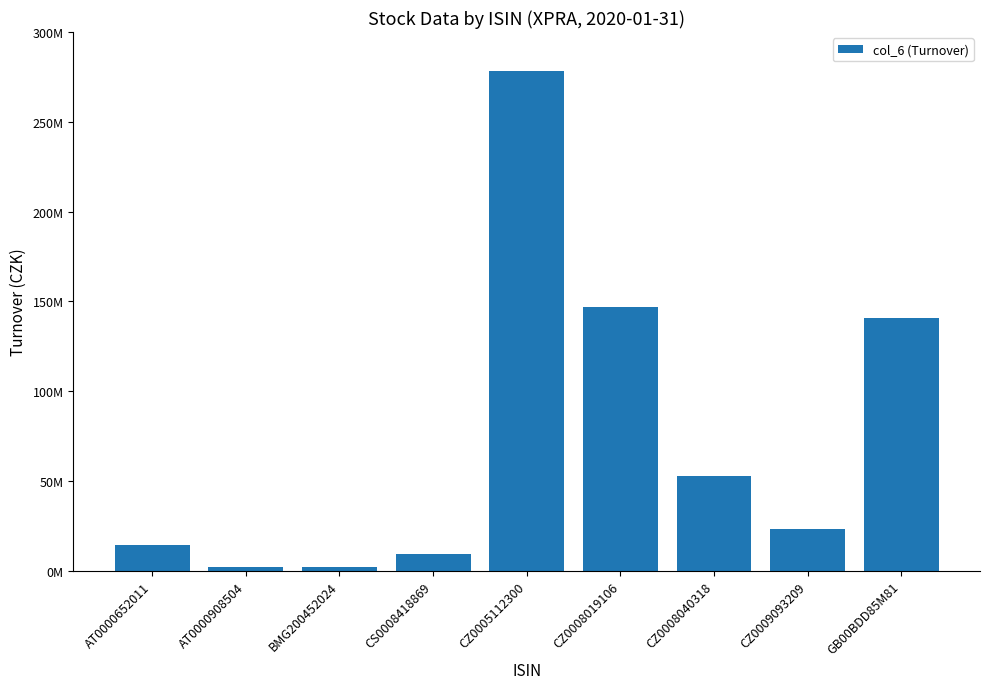

What is the minimum value shown in the chart?

1934363.0